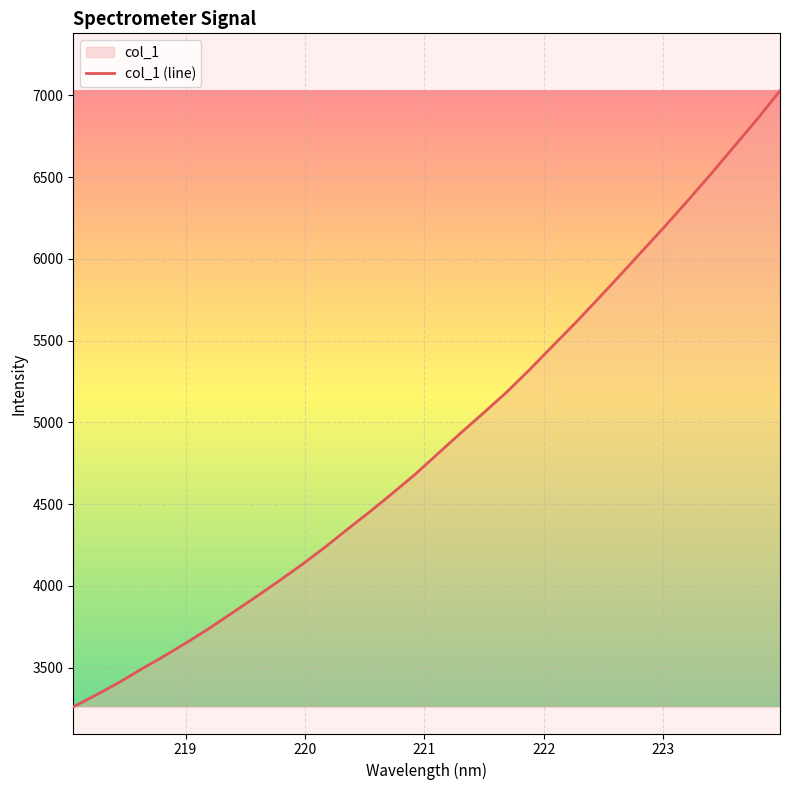

What is the difference between the maximum and minimum values?

3767.8